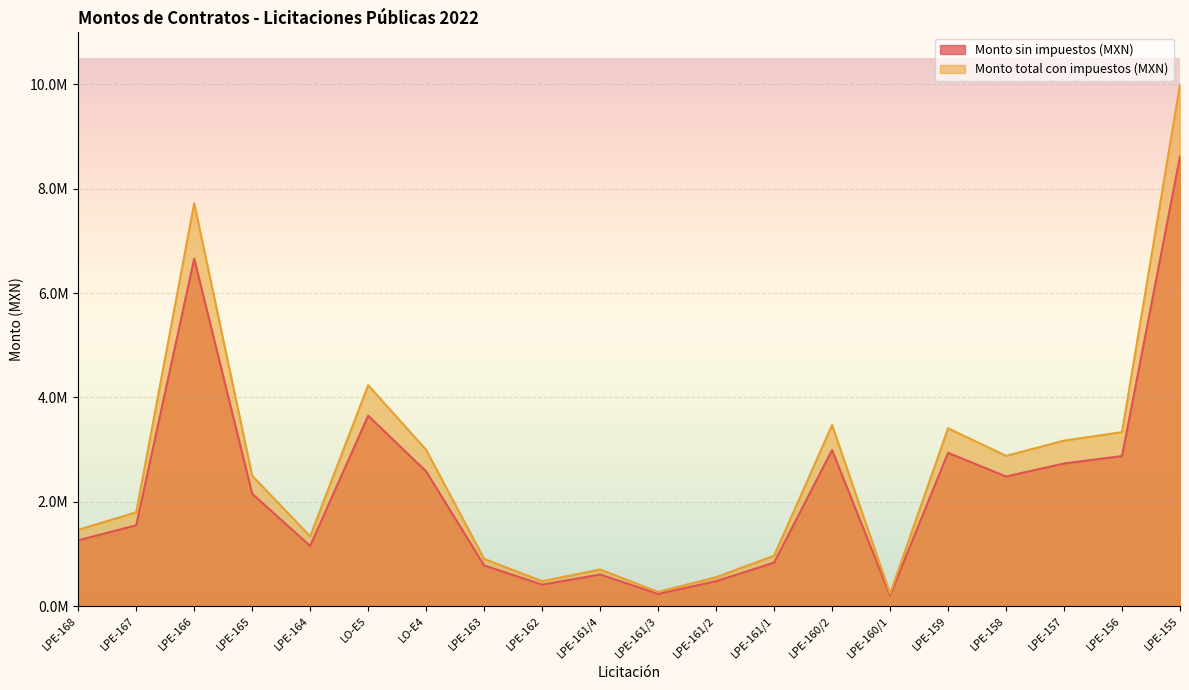

Which series has the largest total across all categories?

Monto total con impuestos (MXN)